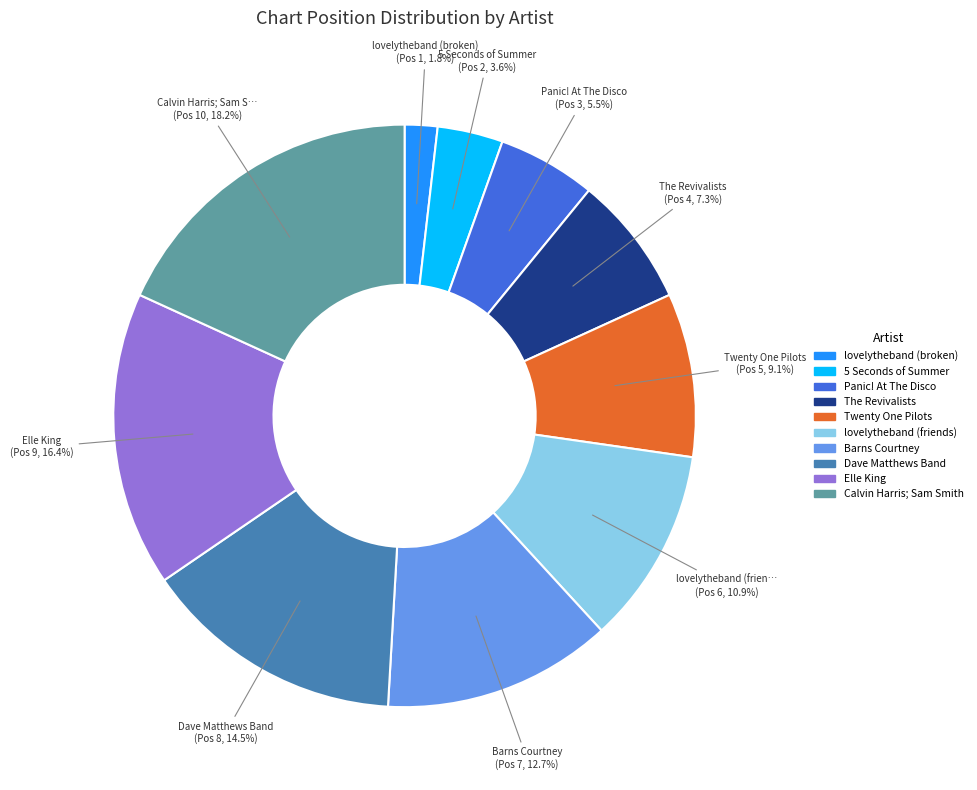

Which has a higher value, lovelytheband (broken) or Panic! At The Disco?

Panic! At The Disco